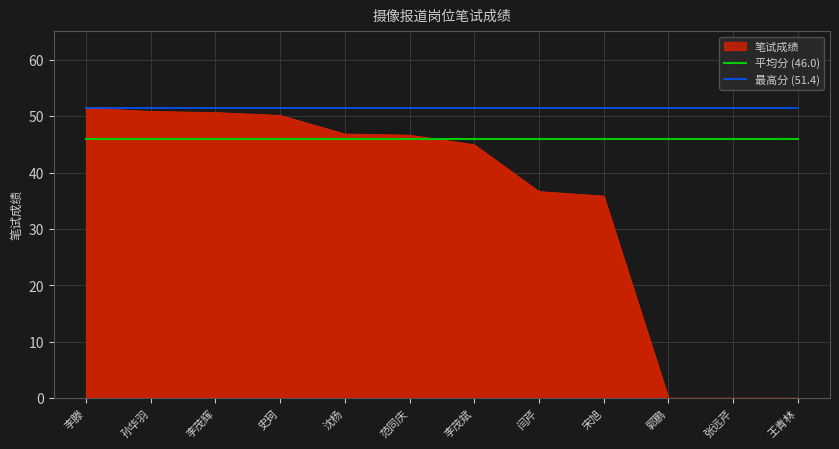

True or false: 平均分 (46.0) has more than 2 interior local peaks.

False